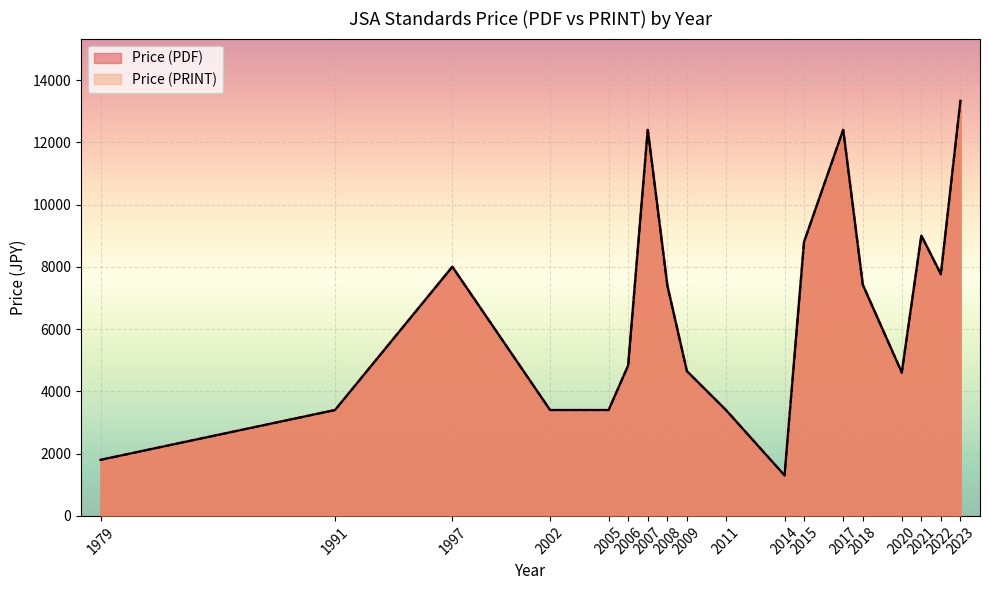

True or false: Price (PDF) and Price (PRINT) intersect in this chart.

False